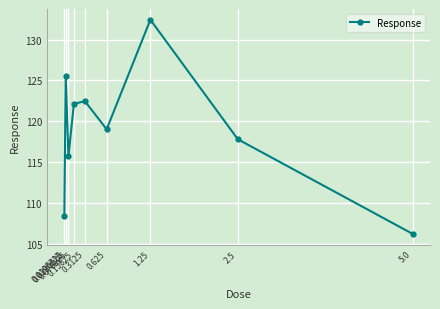

What is the sum of the values at 0.0195312 and 0.3125?

230.9